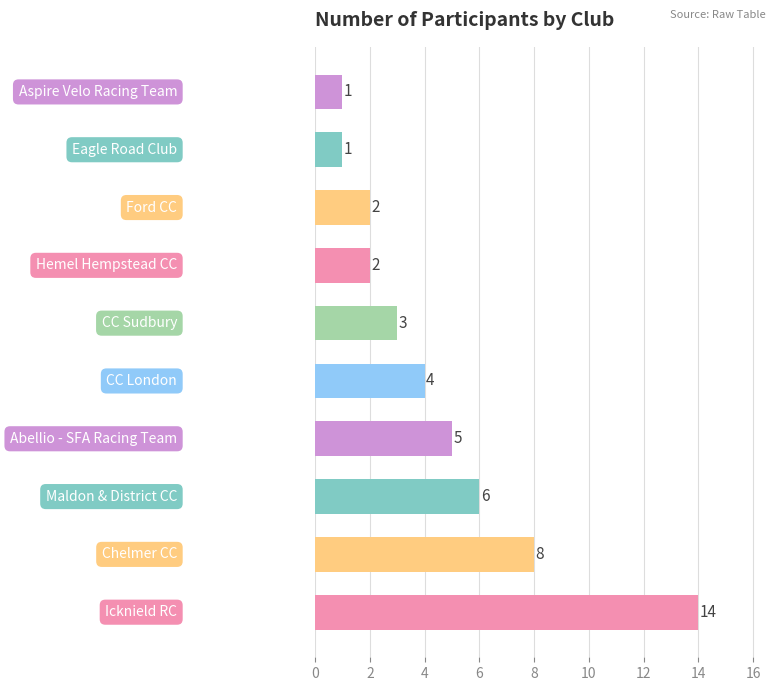

What is the difference between the maximum and minimum values?

13